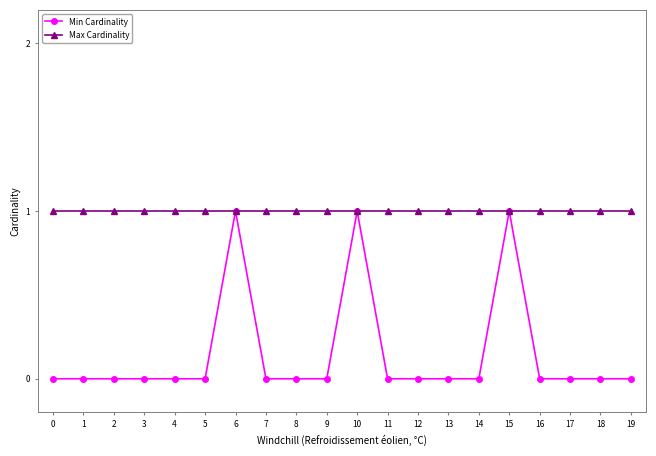

Which series has the largest range (max minus min)?

Min Cardinality